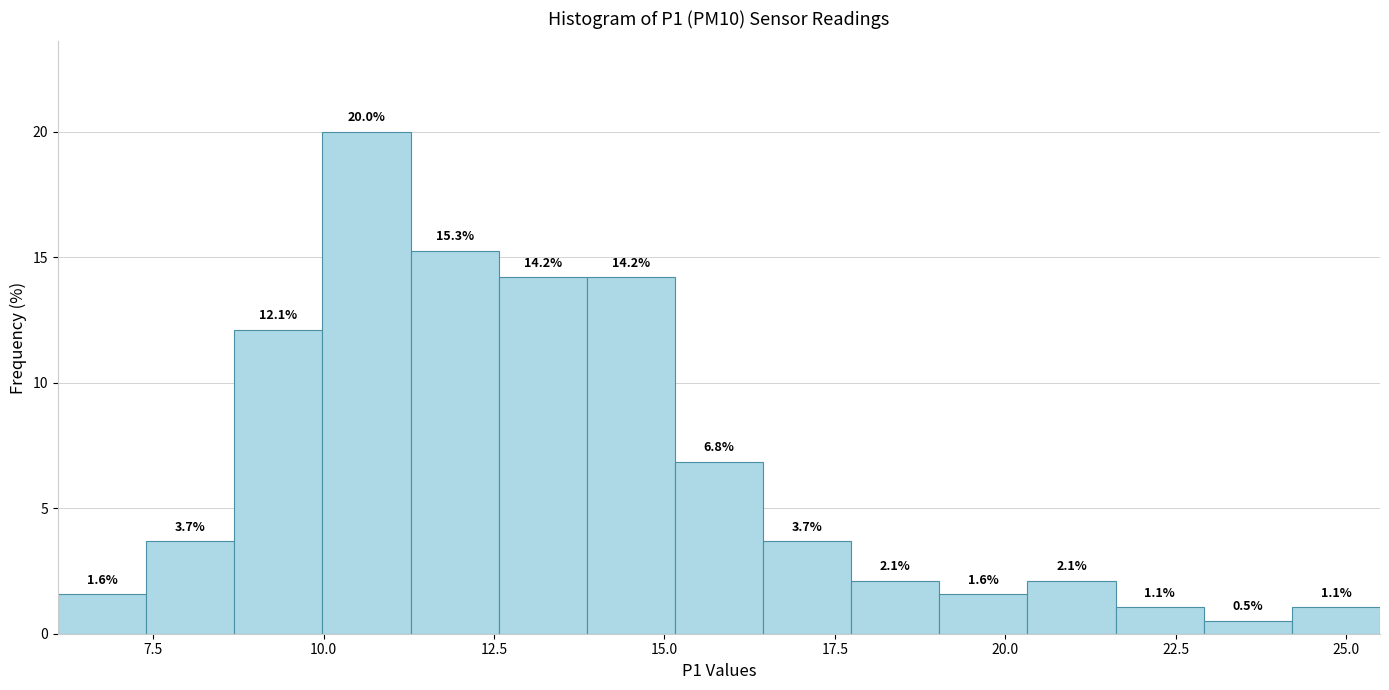

Read against the x-axis, roughly where is the centre of the tallest bar?

10.5